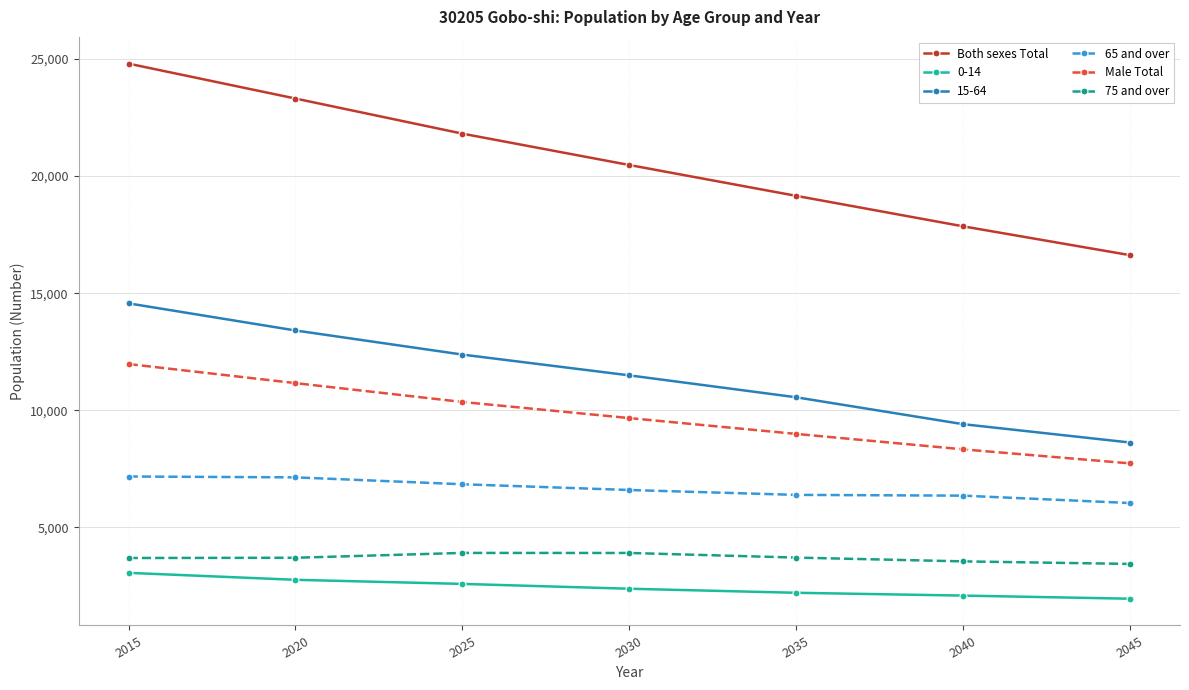

At 2020, list the series in order from smallest to largest.

0-14, 75 and over, 65 and over, Male Total, 15-64, Both sexes Total